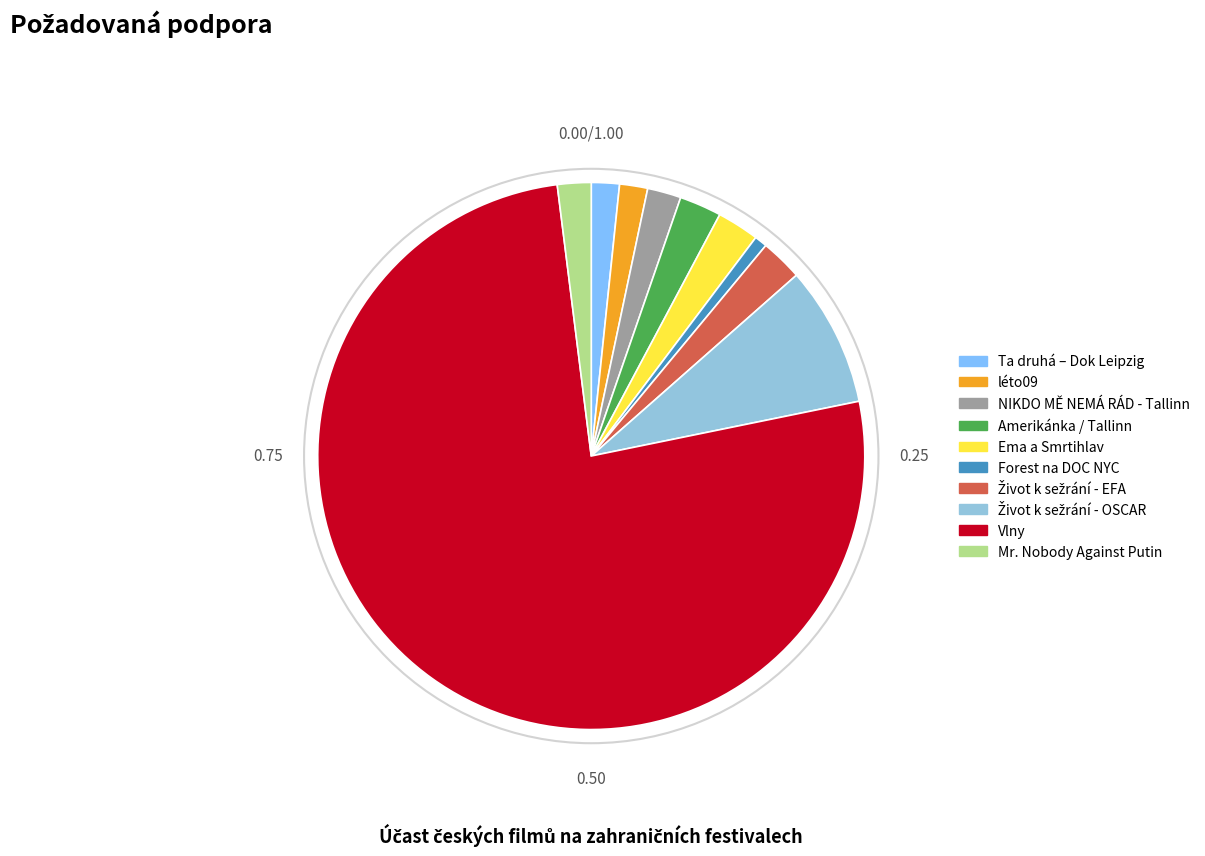

Count the number of slices in the pie.

10